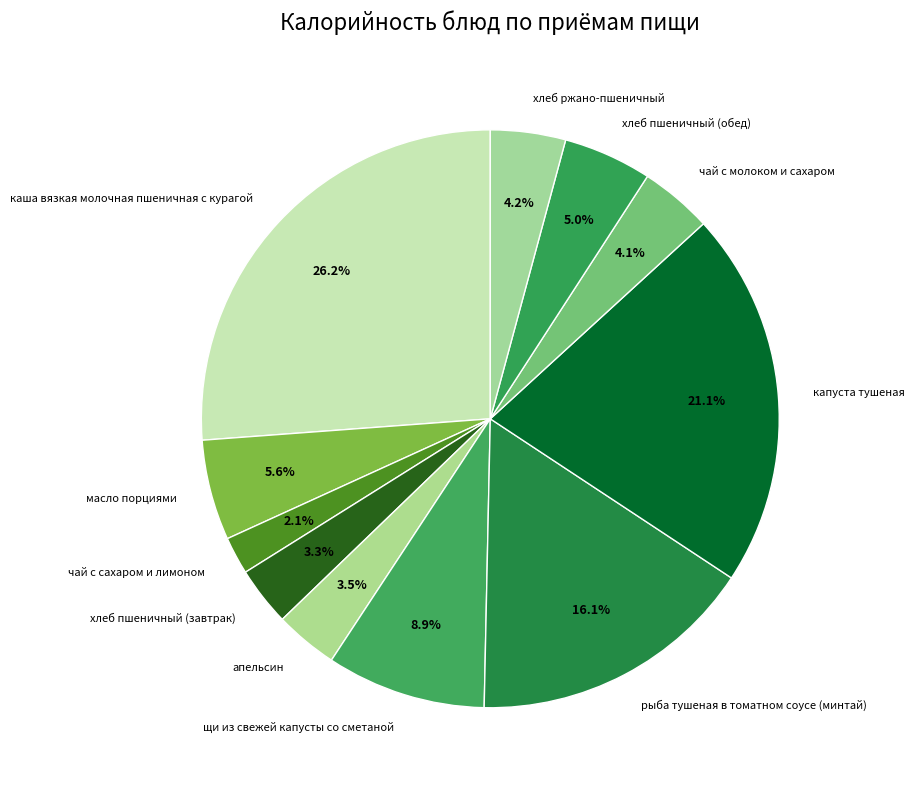

The щи из свежей капусты со сметаной slice represents 17% of the pie. True or false?

False